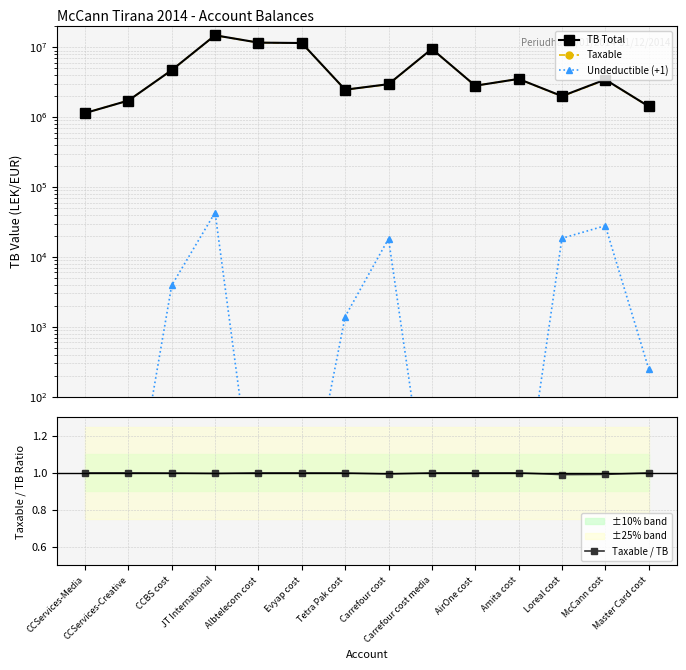

Where is the first local minimum for TB Total?

Tetra Pak cost